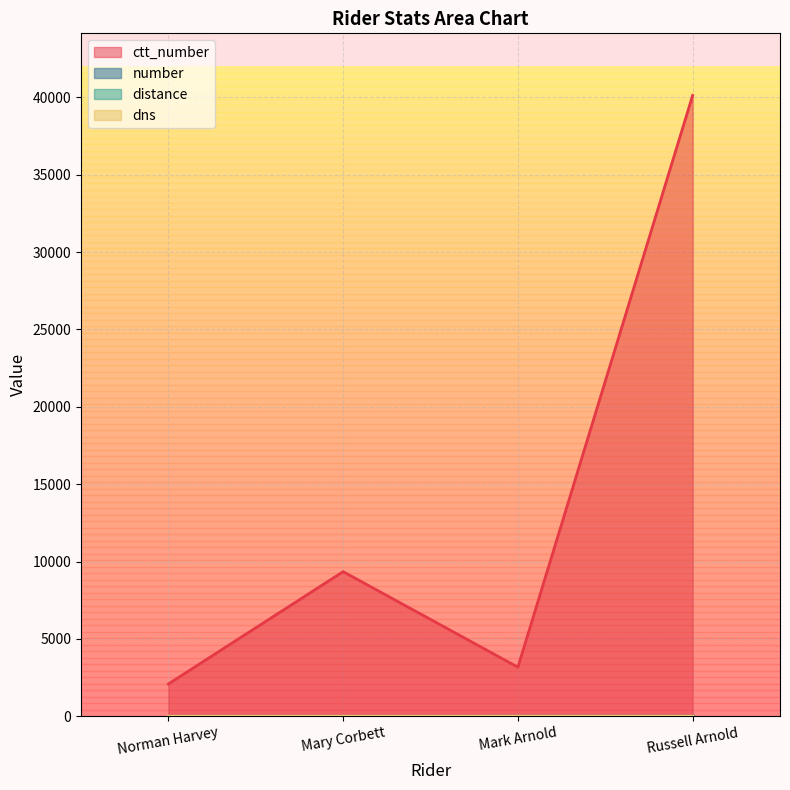

True or false: ctt_number and number intersect in this chart.

False